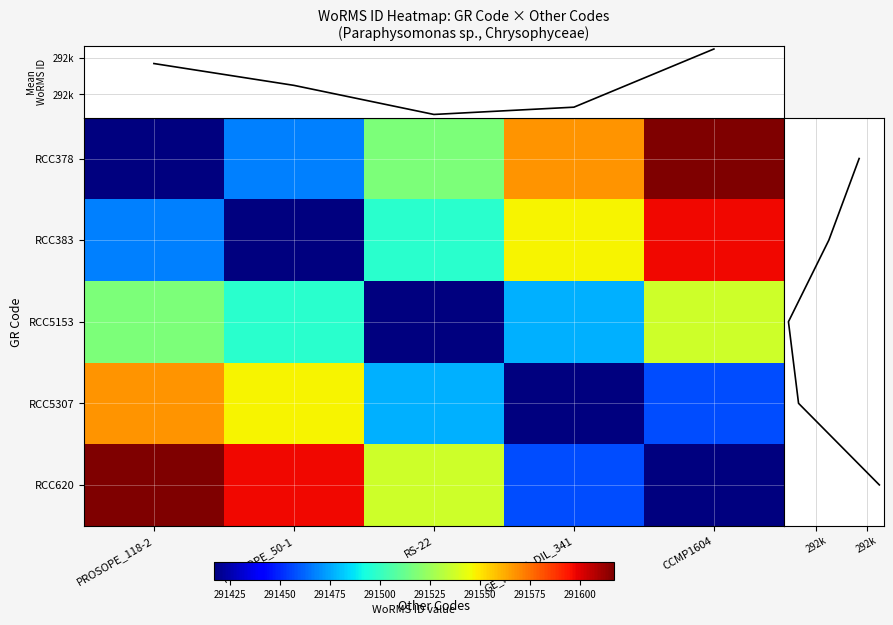

Rank the categories by Column mean WoRMS ID value from highest to lowest.

CCMP1604, PROSOPE_118-2, PROSOPE_50-1, GE_PG_IC_DIL_341, RS-22